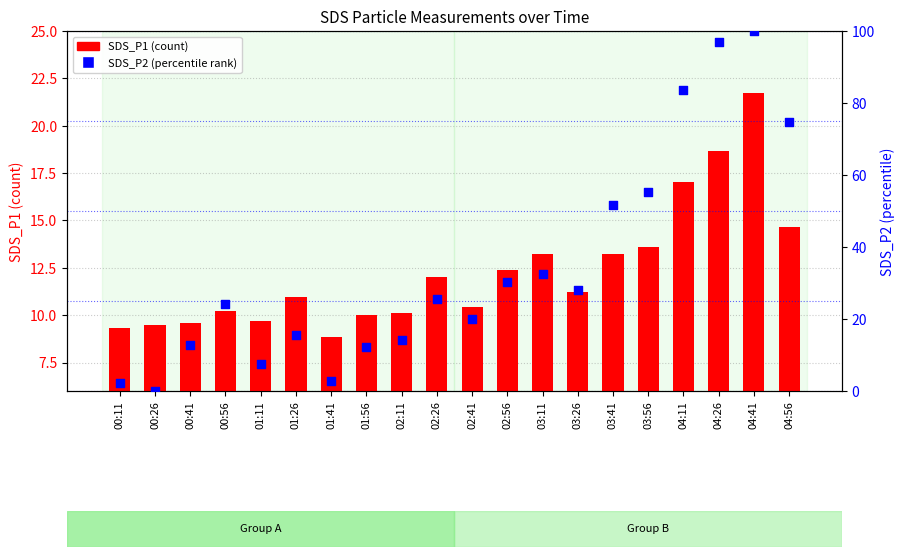

What are all the series names shown in the legend?

SDS_P1 (count), SDS_P2 (percentile rank)